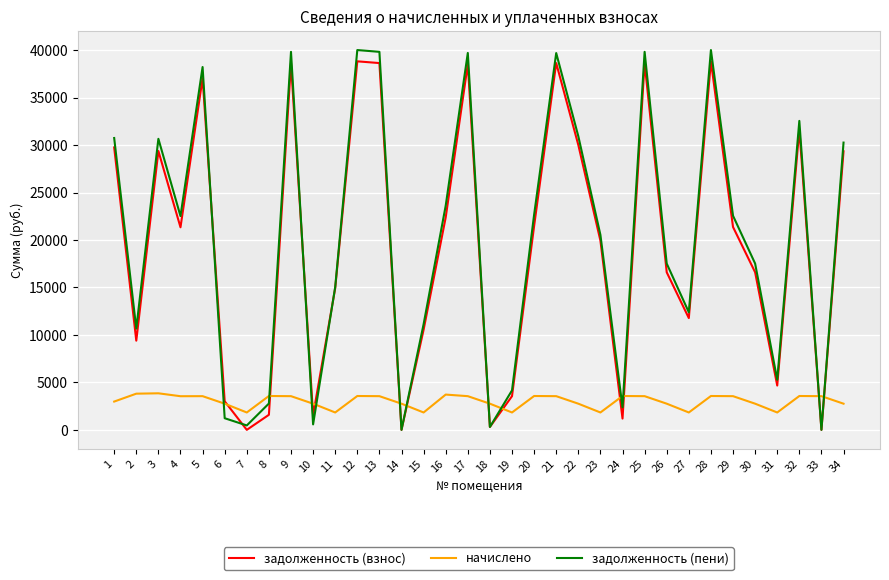

How many values in the начислено series exceed 3548?

17